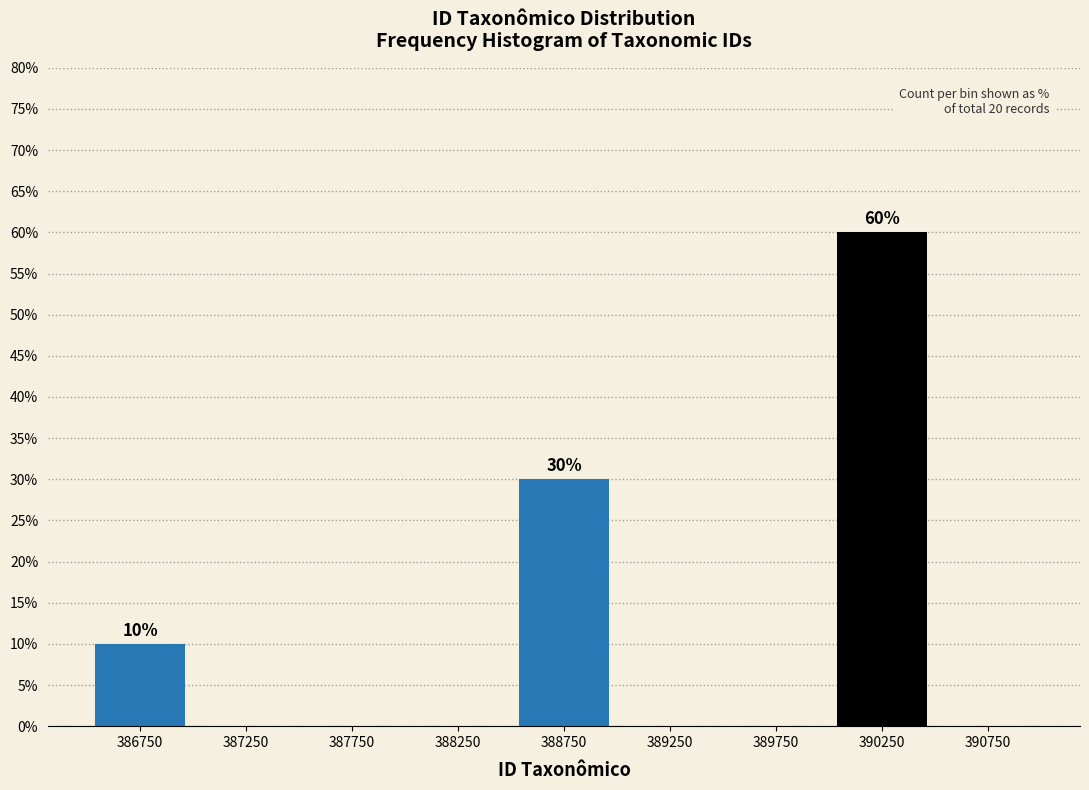

Reading left to right, list all the values displayed in this chart.

386750=10	387250=0	387750=0	388250=0	388750=30	389250=0	389750=0	390250=60	390750=0